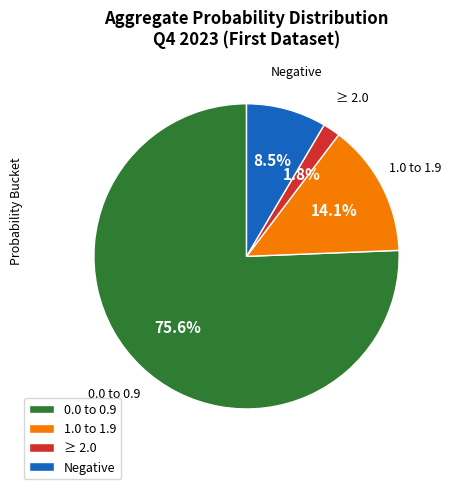

Which category has the smallest portion of the pie?

≥ 2.0